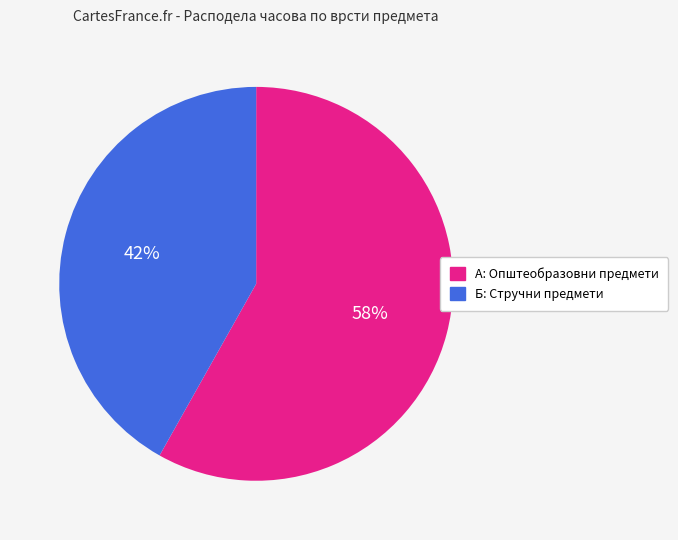

Do А: Општеобразовни предмети and Б: Стручни предмети together represent more than half of the pie?

Yes